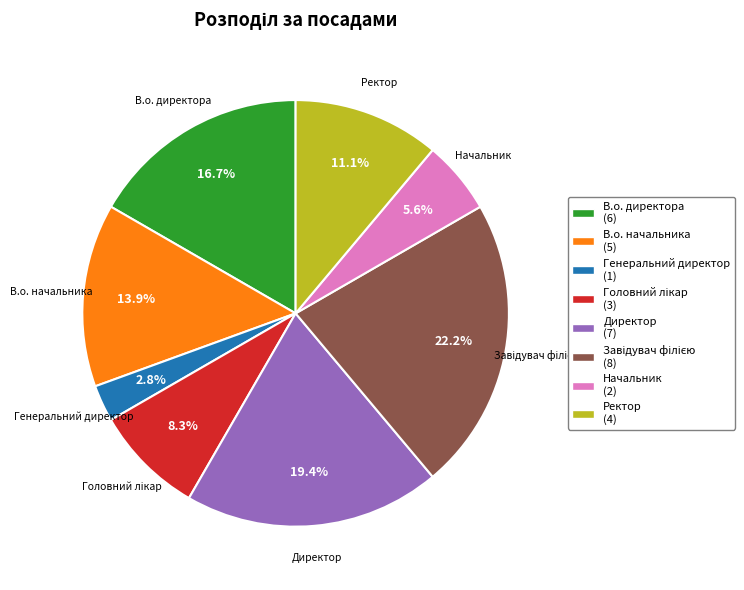

Which has a higher value, Генеральний директор or Ректор?

Ректор